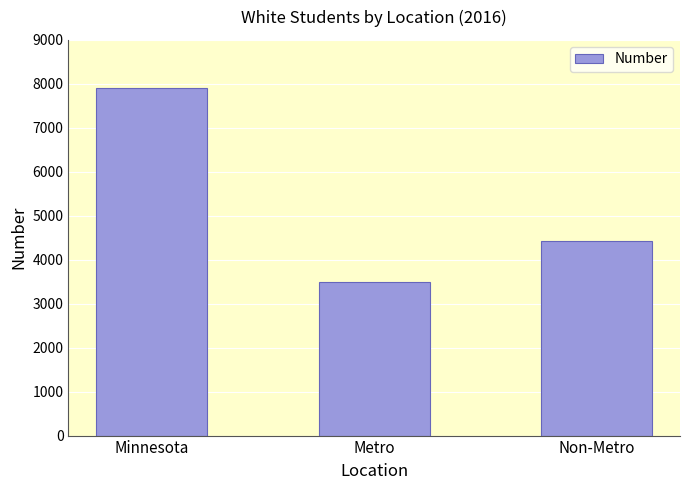

List the labels in order of value, smallest first.

Metro, Non-Metro, Minnesota